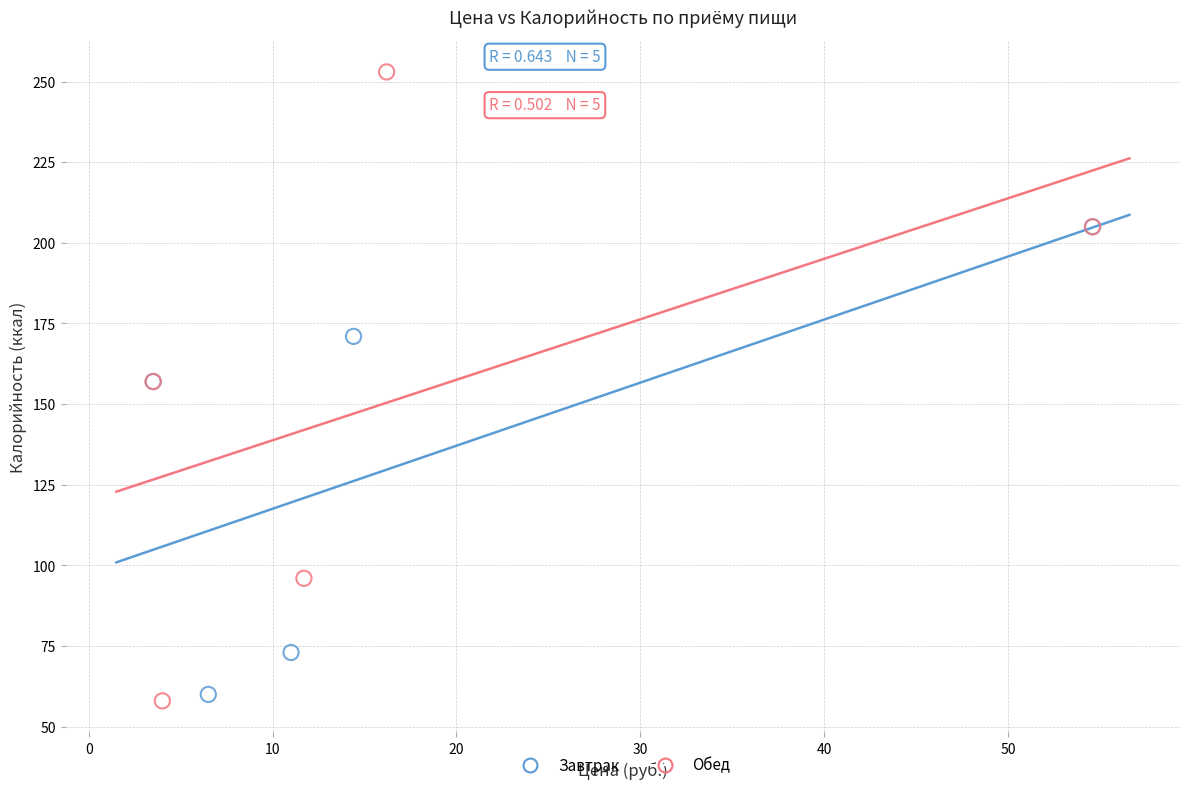

Which series contains the highest Y value?

Обед